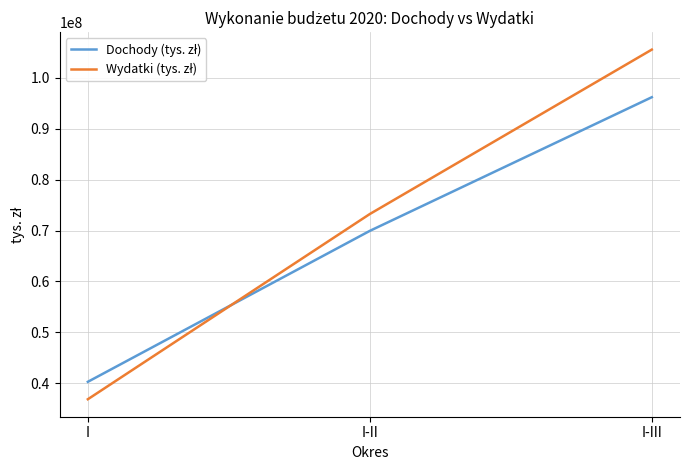

At which category is the sum across all series the highest?

I-III